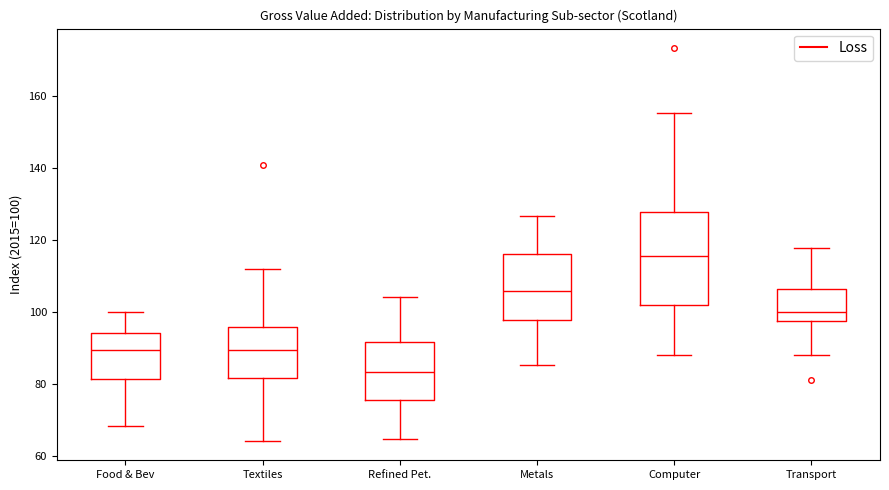

Where does the lower whisker of the box for Transport end on the y-axis? The values are not printed on the chart, so give them approximately, as read against the axis.

88